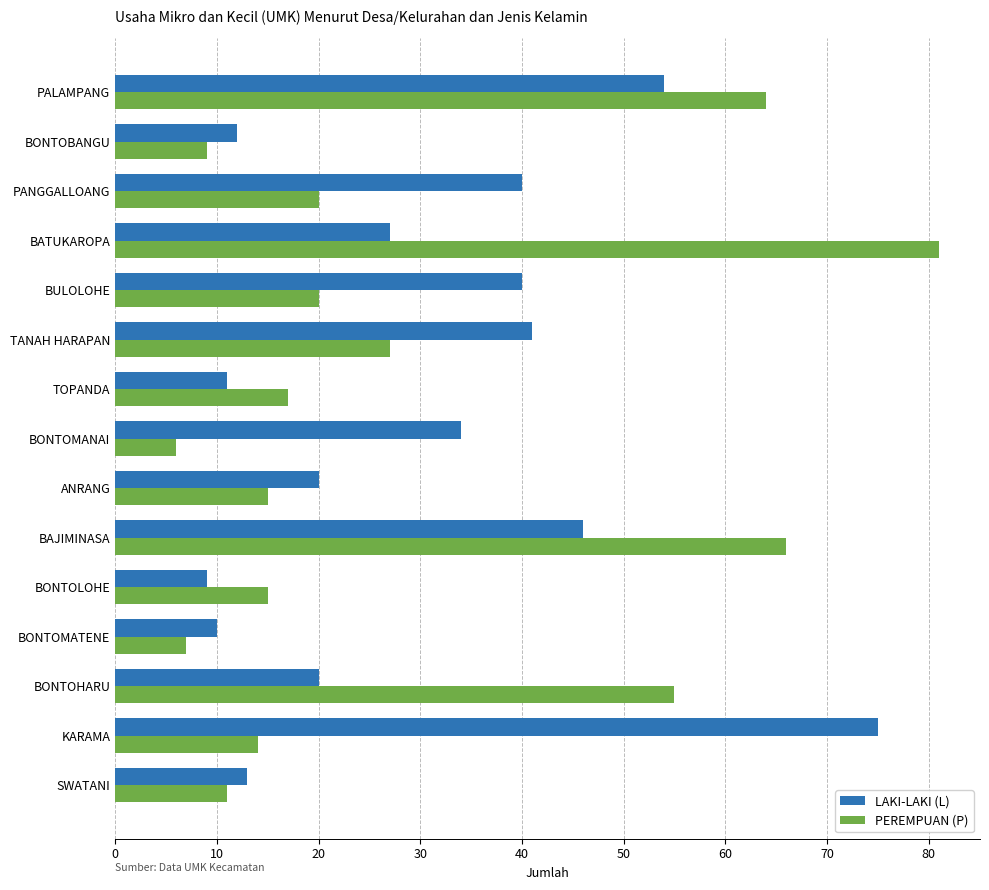

The value of PEREMPUAN (P) at PANGGALLOANG is 20. True or false?

True